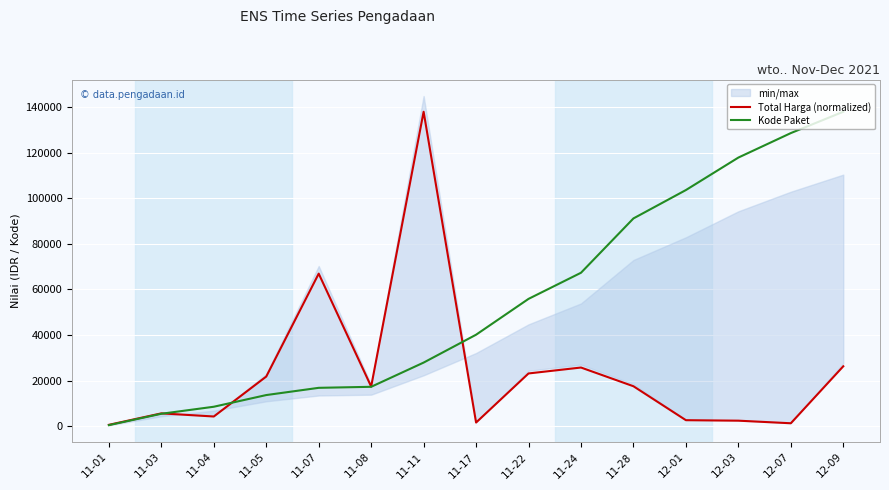

What is the sum of all Total Harga (normalized) values?

354988.7